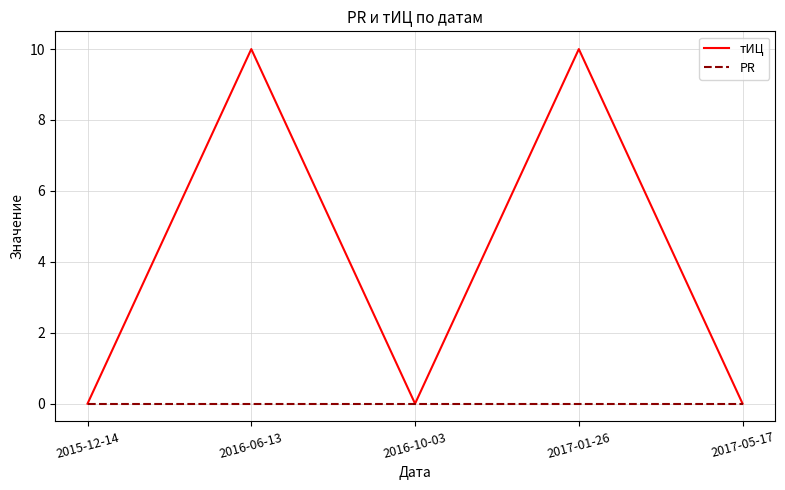

What position from the left is 2017-05-17?

5